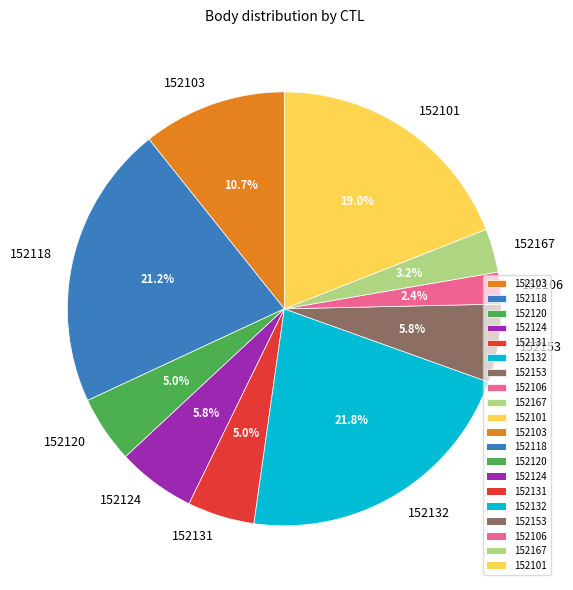

Which slice is the smallest?

152106